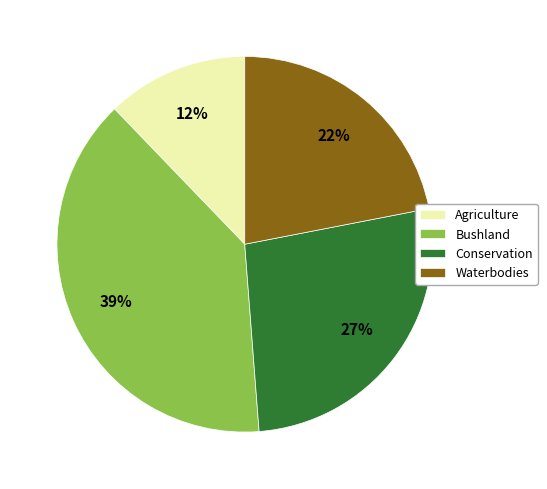

How many slices are in this pie chart?

4